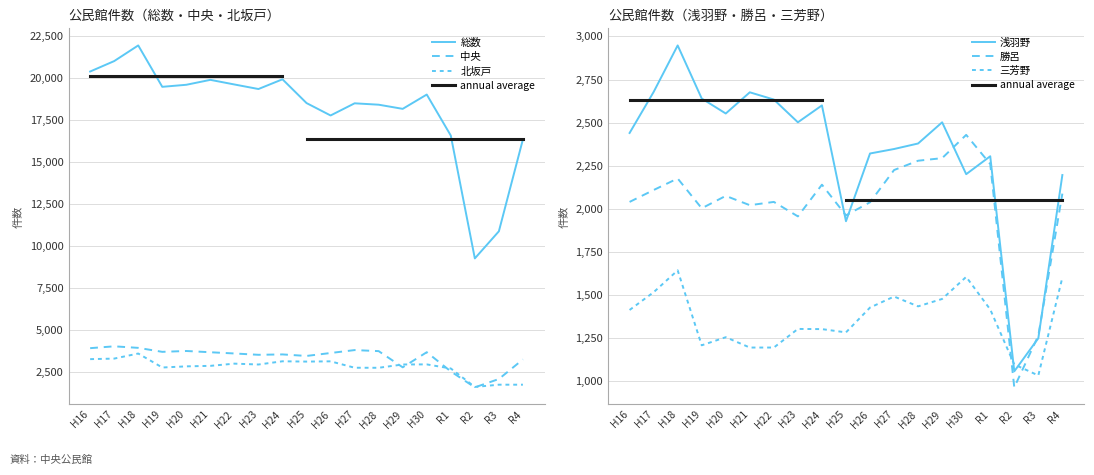

What is the total value across all series at H30?

31869